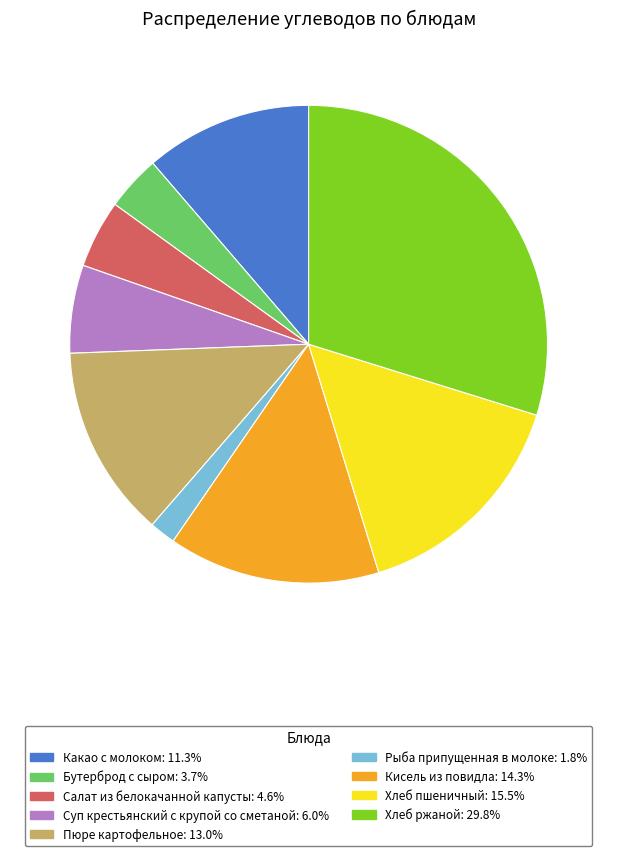

Is Бутерброд с сыром the majority of the pie?

No